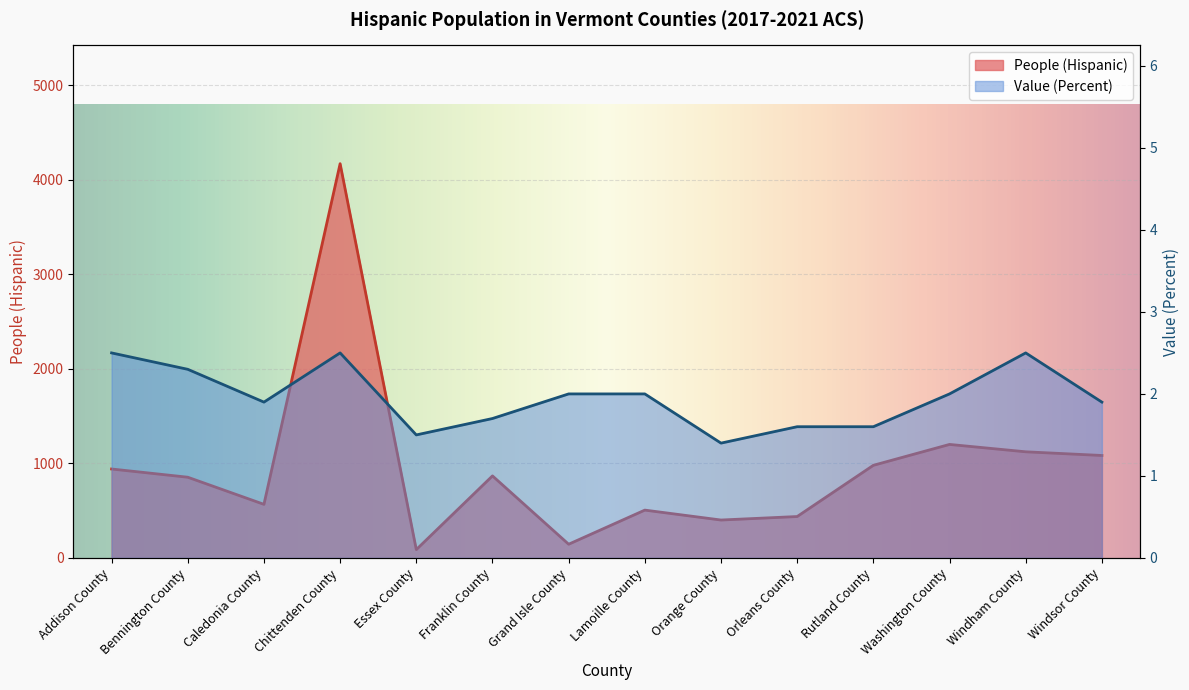

Is it true that People (Hispanic) equals 43.7 at Grand Isle County?

False